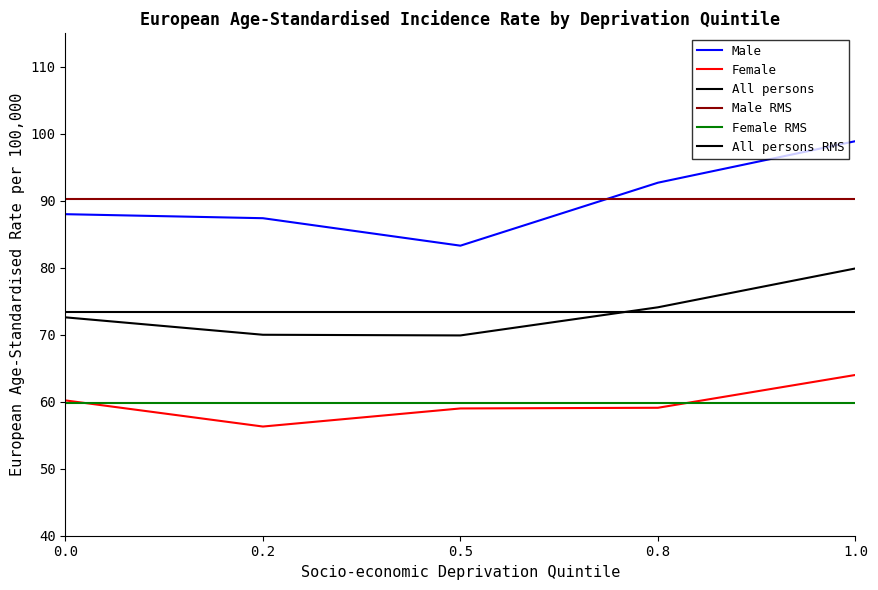

Where is Female nearest to the value 60?

Least deprived (Quintile 1)